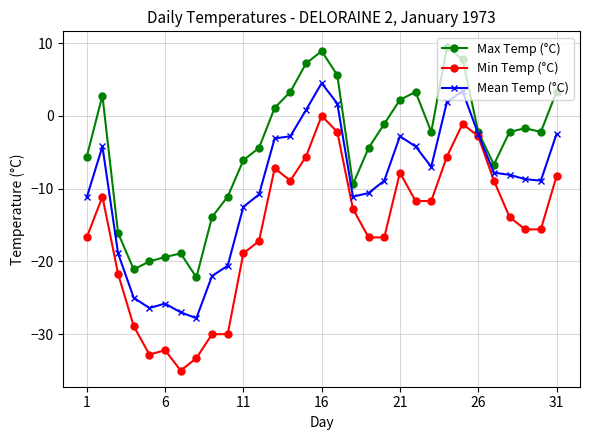

Which series has the largest range (max minus min)?

Min Temp (°C)